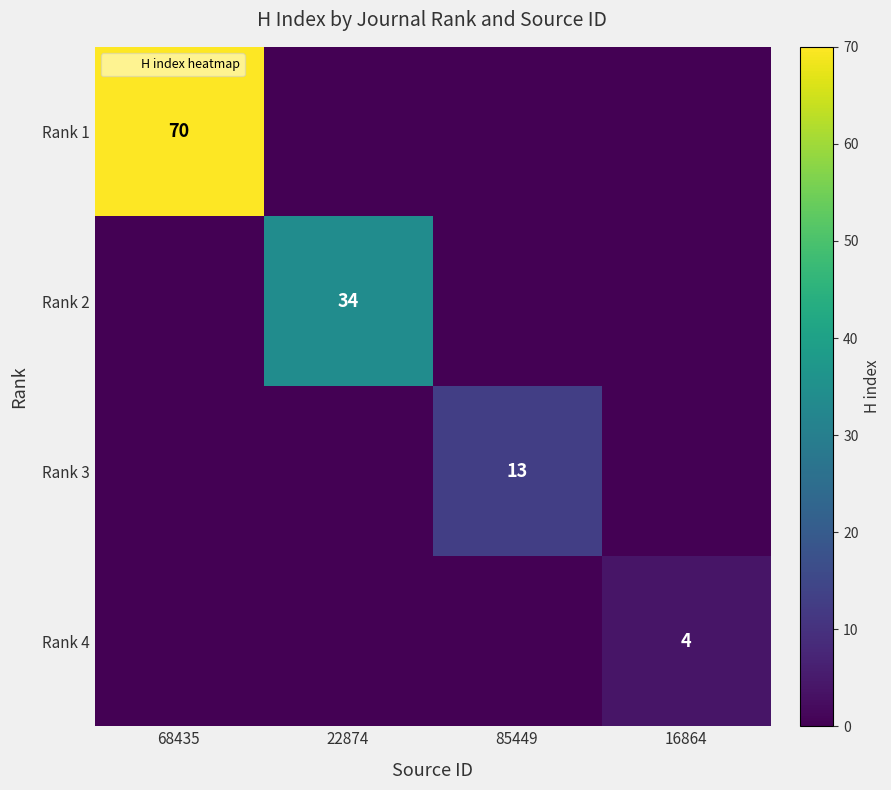

True or false: Rank 2 has a value of 34 at 22874.

True